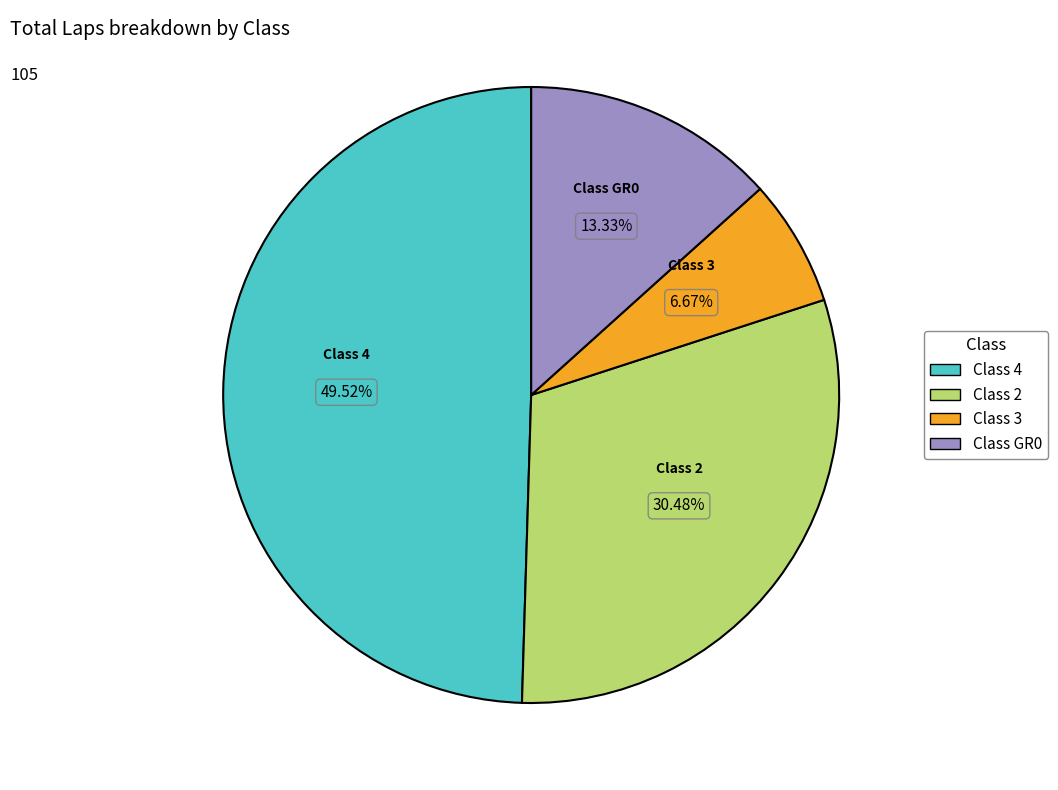

Is there a majority slice in this chart?

No